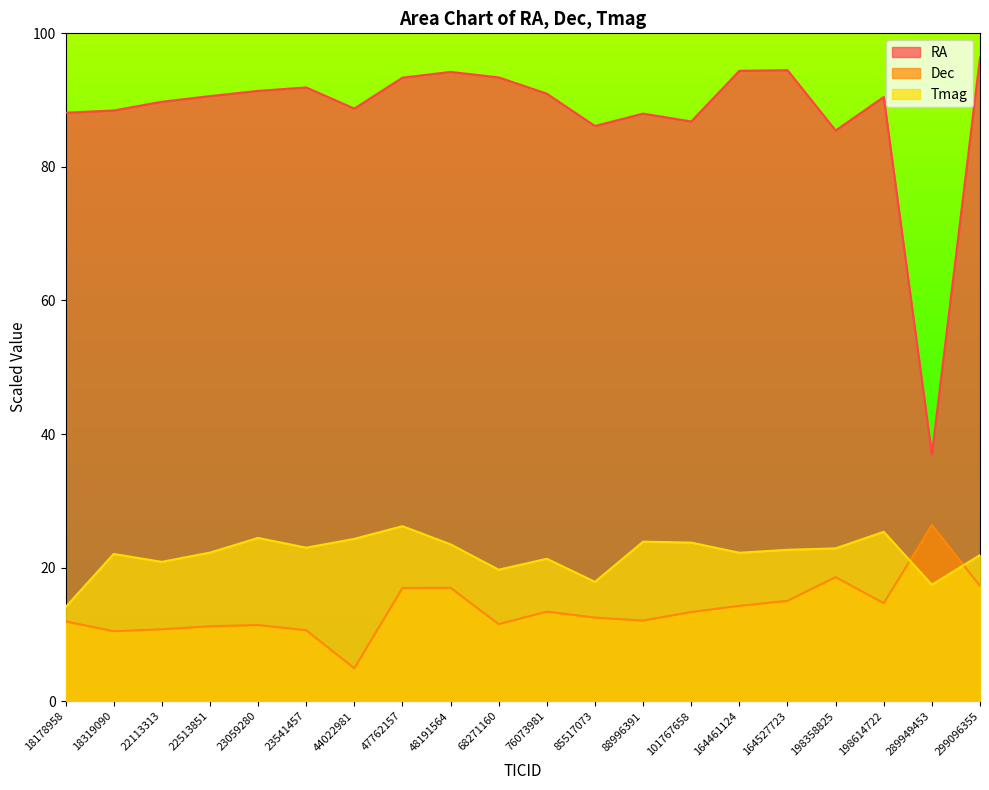

True or false: Dec and RA intersect in this chart.

False